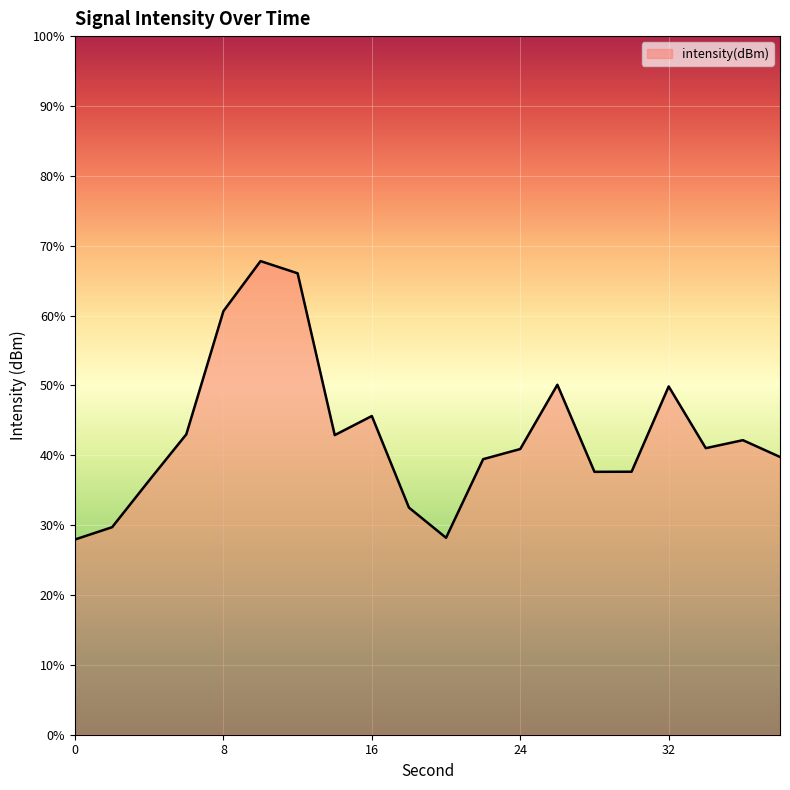

Reading left to right, what are all the values shown in this chart?

0=-119.4	2=-119.1	4=-117.7	6=-116.4	8=-112.9	10=-111.4	12=-111.8	14=-116.4	16=-115.9	18=-118.5	20=-119.4	22=-117.1	24=-116.8	26=-115.0	28=-117.5	30=-117.5	32=-115.0	34=-116.8	36=-116.6	38=-117.0